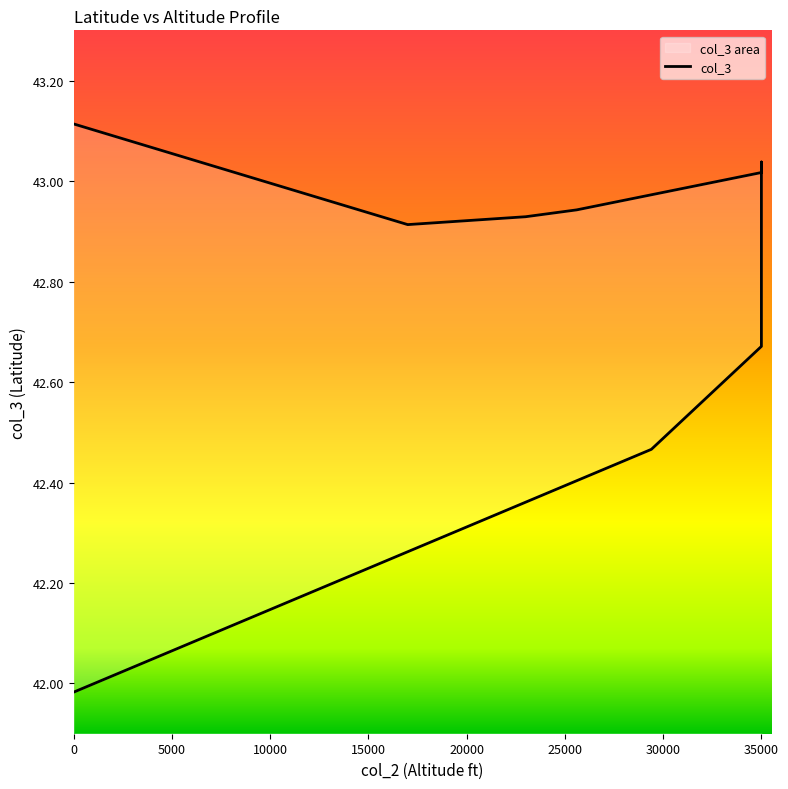

What is the difference between the maximum and minimum values?

1.1